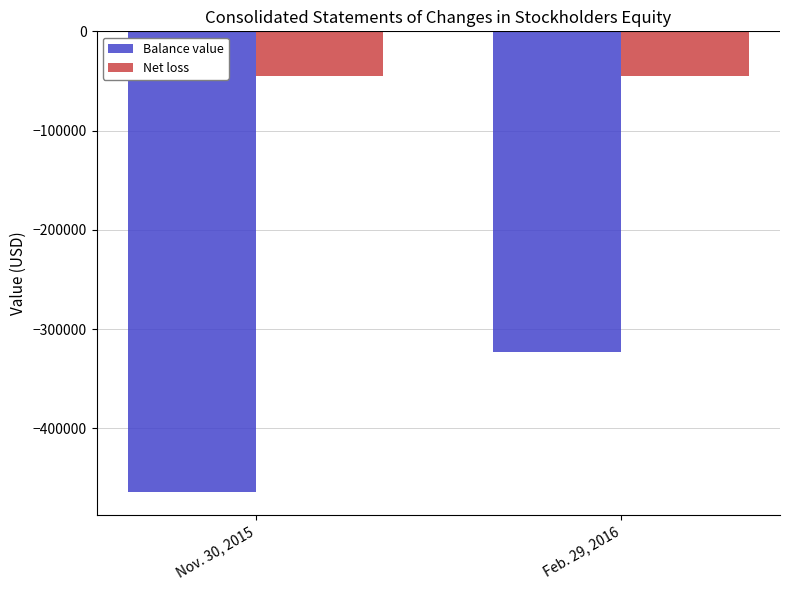

At Nov. 30, 2015, list the series in order from largest to smallest.

Net loss, Balance value